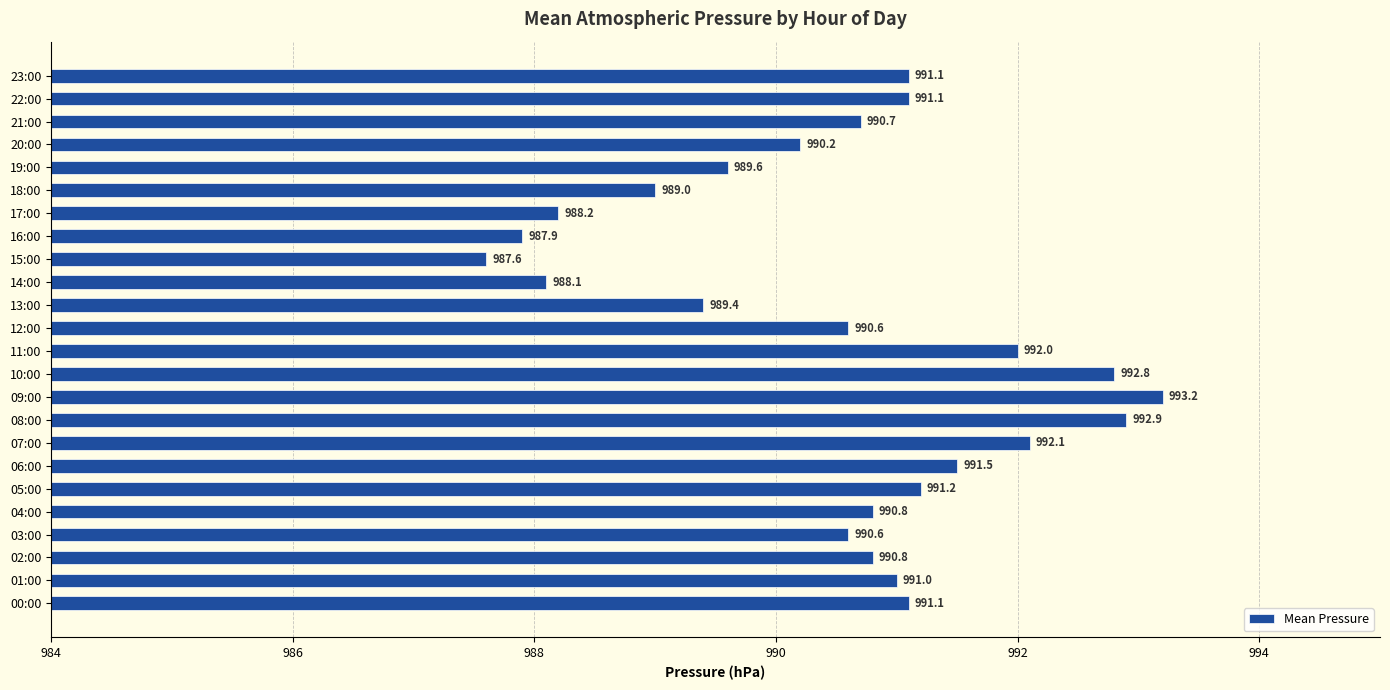

Where is the data nearest to the value 990?

20:00